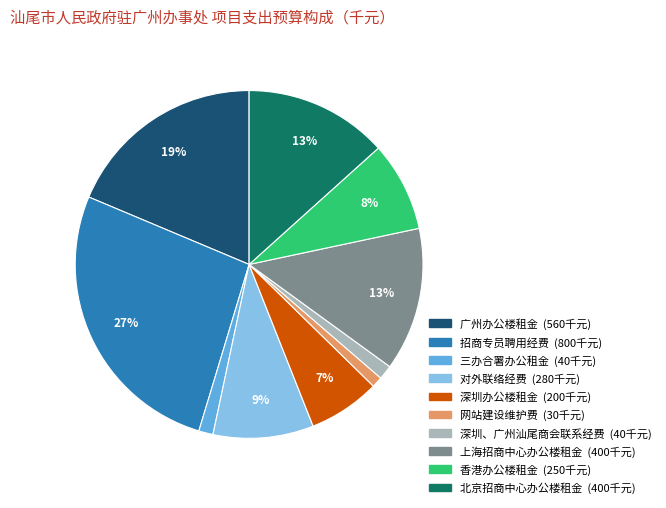

Does any single category account for the majority?

No